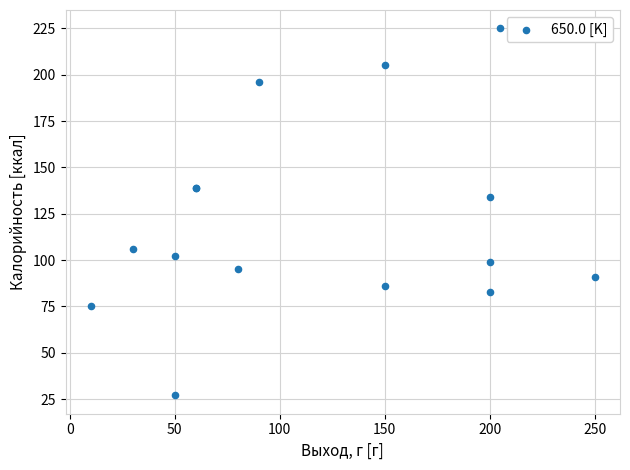

What Y value in the scatter plot is closest to 126?

134